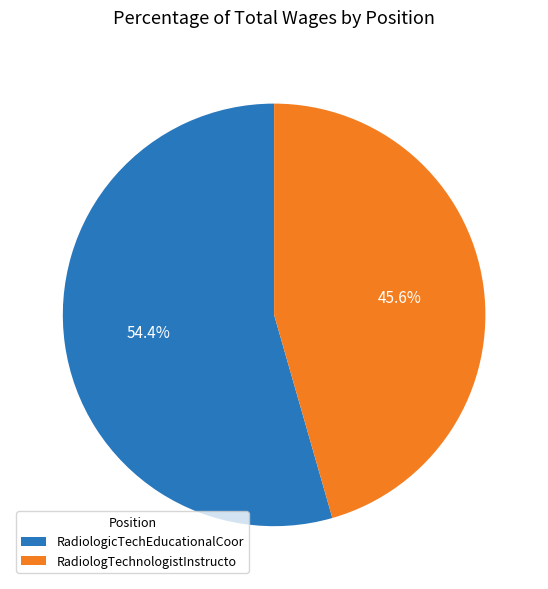

What is the smallest slice in the pie chart?

RadiologTechnologistInstructo